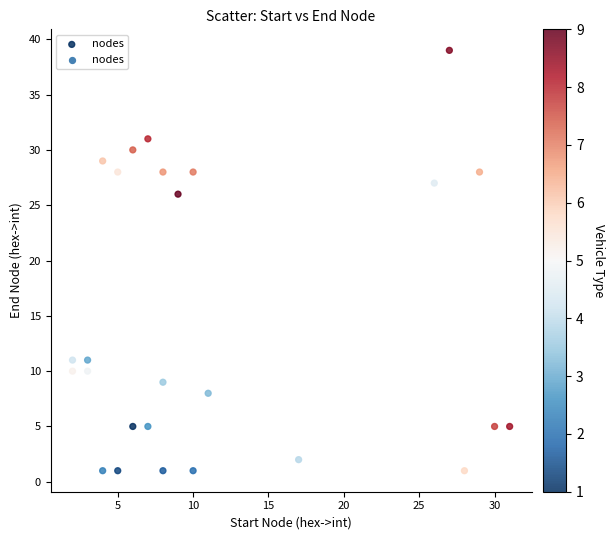

What is the range of X values (max minus min)?

29